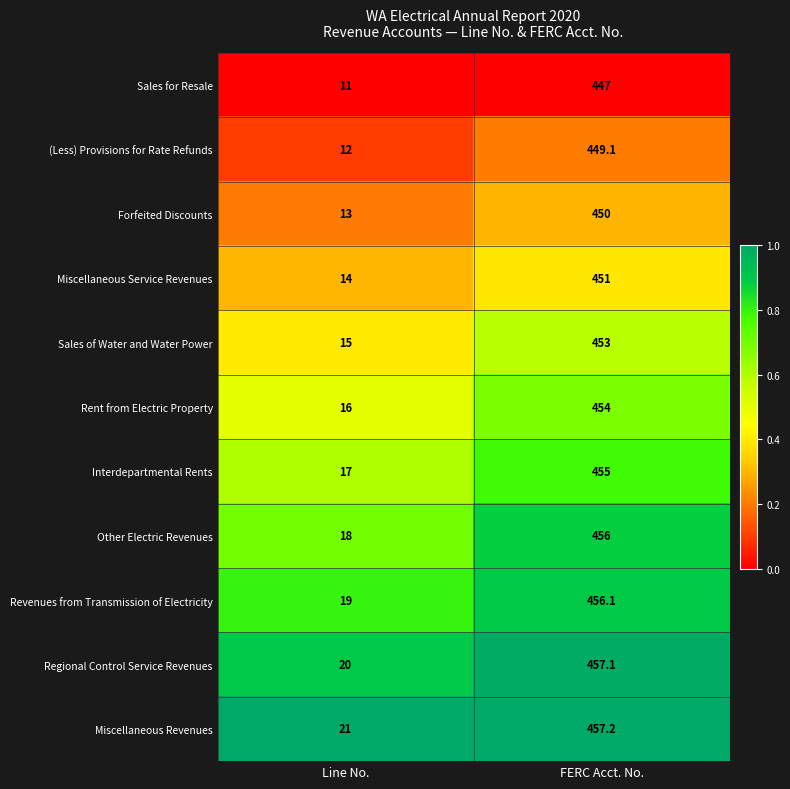

What is the sum of all Miscellaneous Revenues values?

478.2